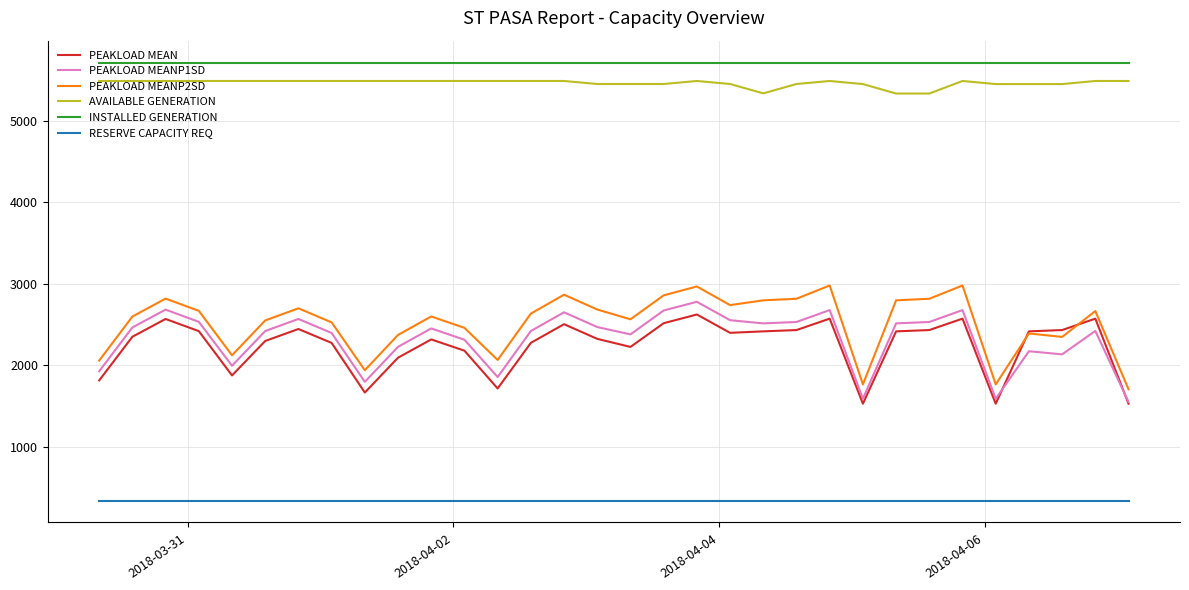

What is the minimum value for RESERVE CAPACITY REQ?

340